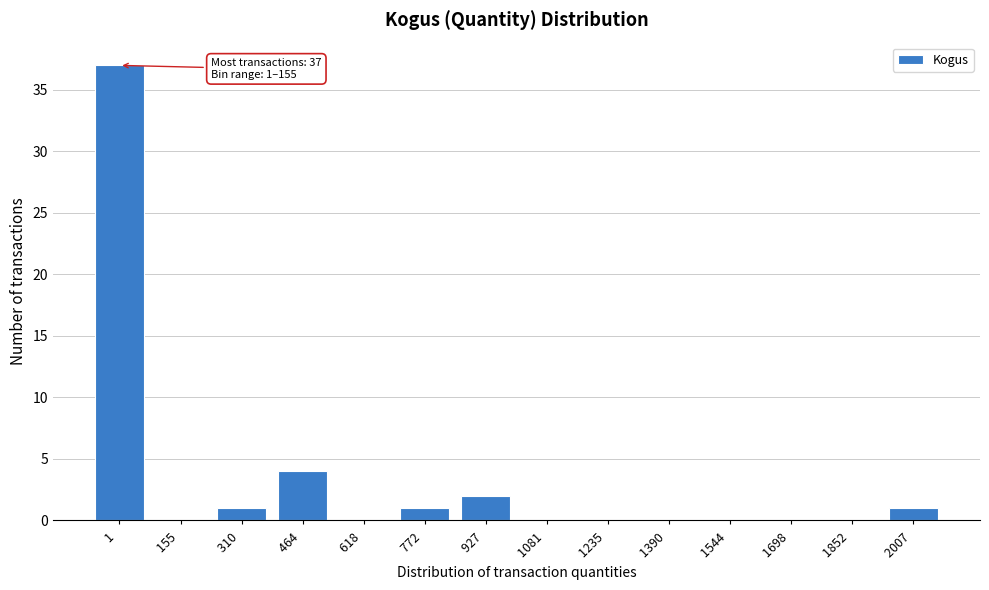

Reading left to right, extract all data points from this chart.

1 =37	155 =0	310 =1	464 =4	618 =0	772 =1	927 =2	1081 =0	1235 =0	1390 =0	1544 =0	1698 =0	1852 =0	2007 =1